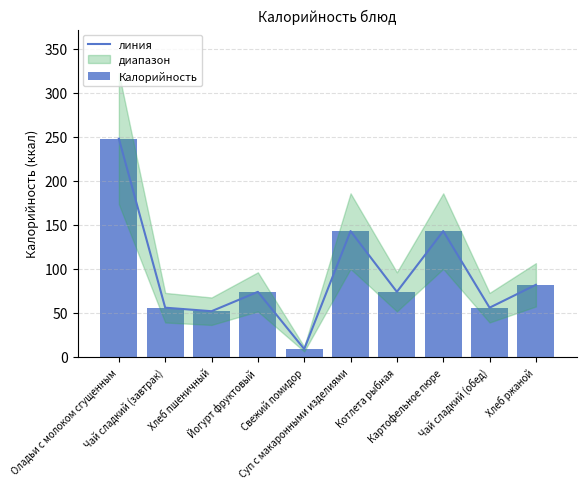

At which label does Калорийность reach its peak?

Оладьи с молоком сгущенным